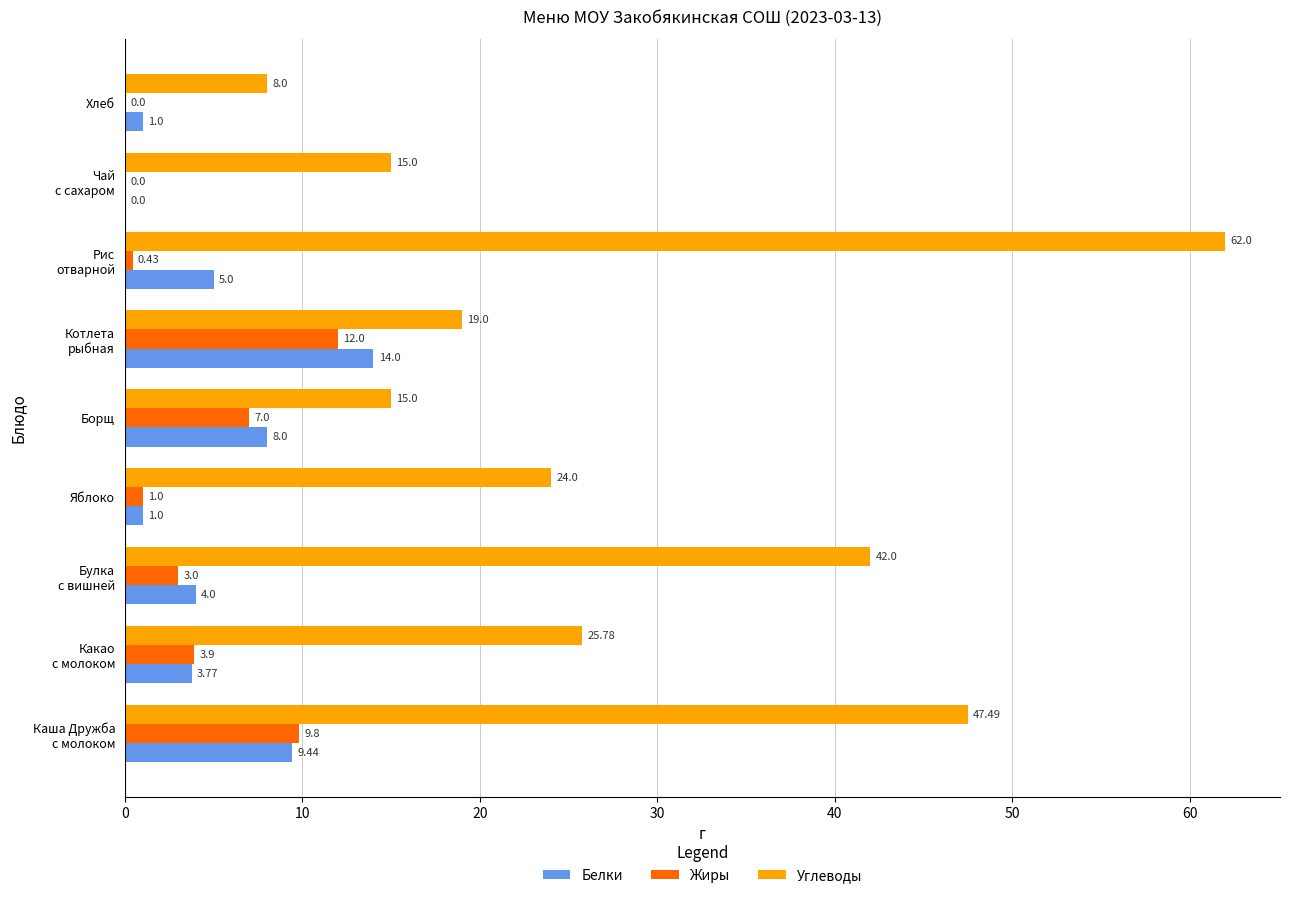

Which series has the largest total across all categories?

Углеводы